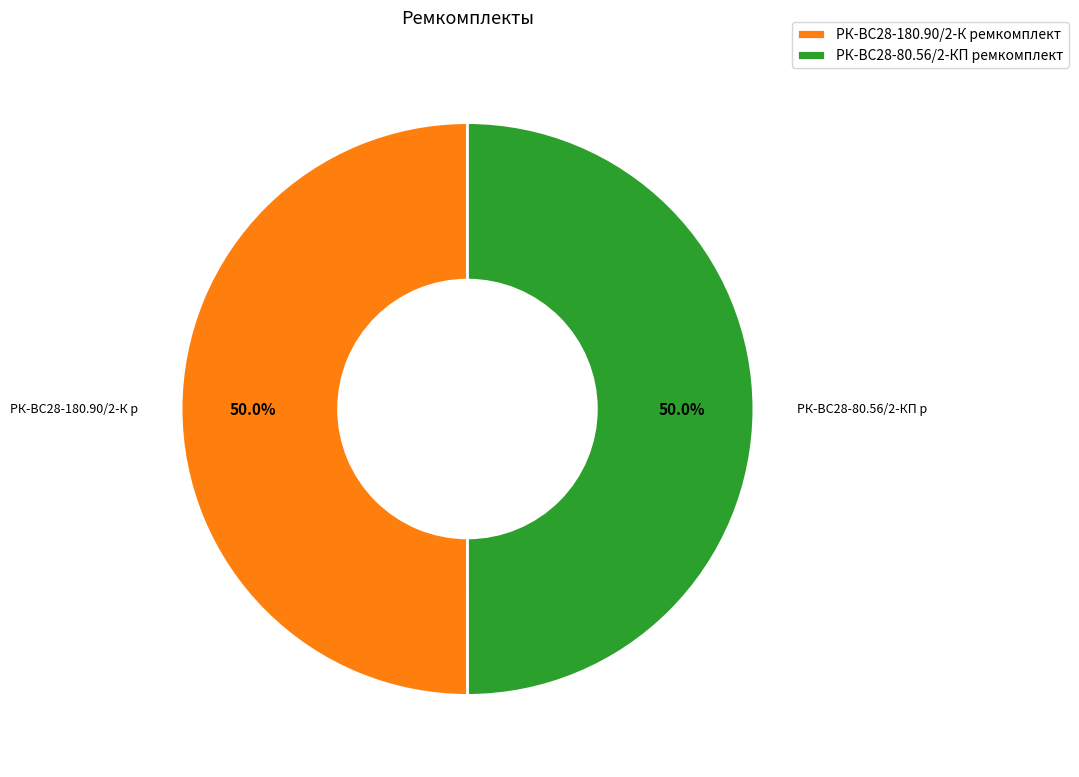

To the nearest percent, what is the combined percentage of РК-ВС28-80.56/2-КП ремкомплект and РК-ВС28-180.90/2-К ремкомплект?

100%